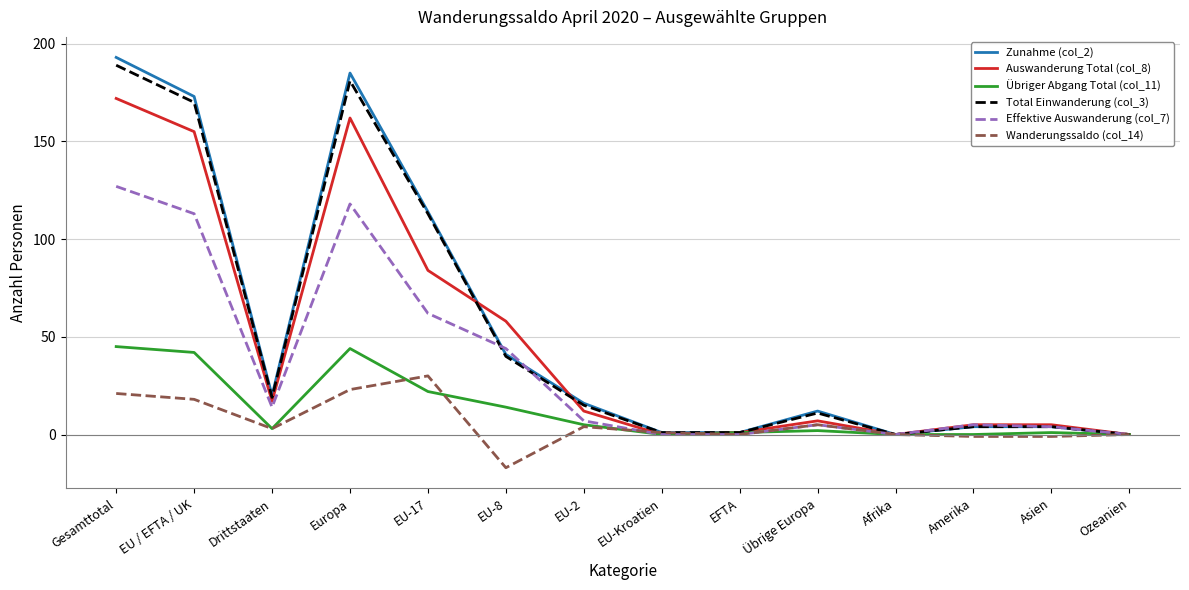

Reading left to right, list all the values displayed in this chart.

Zunahme (col_2): 193	173	20	185	114	41	16	1	1	12	0	4	4	0
Auswanderung Total (col_8): 172	155	17	162	84	58	12	0	1	7	0	5	5	0
Übriger Abgang Total (col_11): 45	42	3	44	22	14	5	0	1	2	0	0	1	0
Total Einwanderung (col_3): 189	170	19	181	113	40	15	1	1	11	0	4	4	0
Effektive Auswanderung (col_7): 127	113	14	118	62	44	7	0	0	5	0	5	4	0
Wanderungssaldo (col_14): 21	18	3	23	30	-17	4	1	0	5	0	-1	-1	0